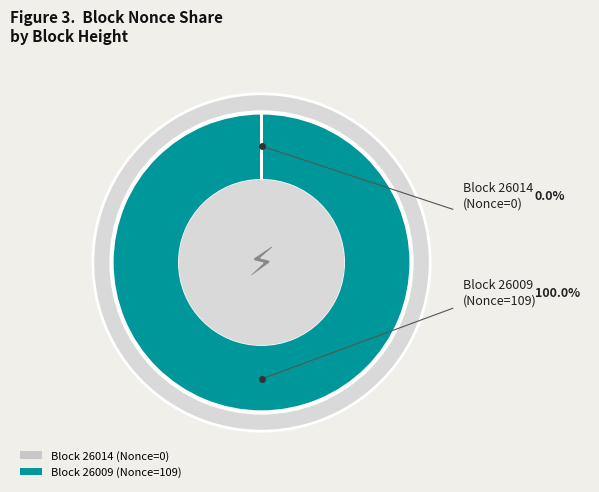

Do 26009 and 26014 together represent more than half of the pie?

Yes